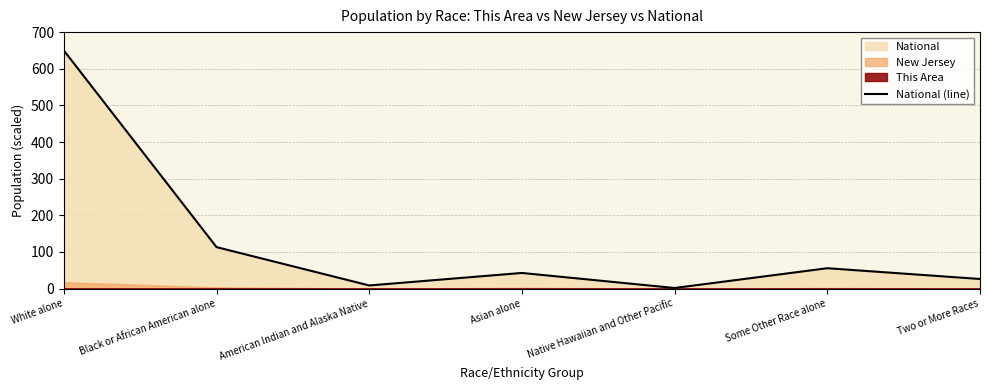

Is it true that National (line) equals 33.3 at Some Other Race alone?

False